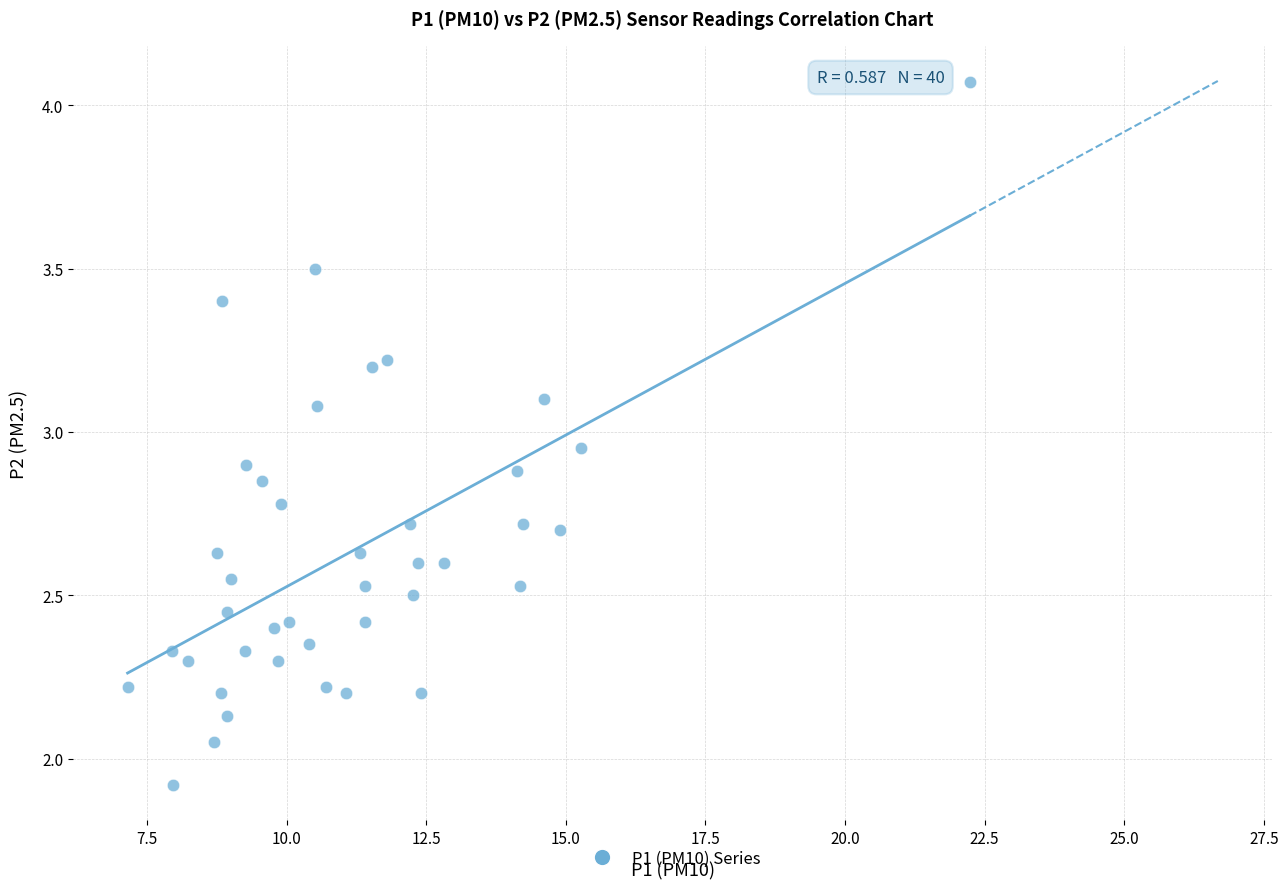

What is the range of X values (max minus min)?

15.1